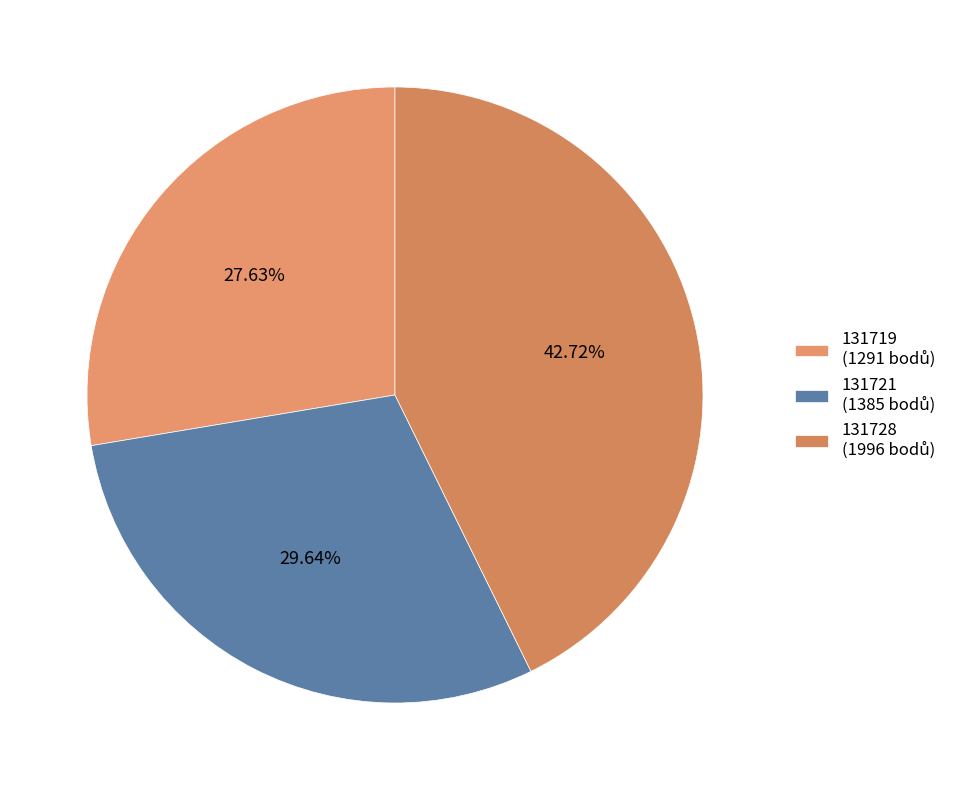

What is the change in value from 131719 to 131728?

+705